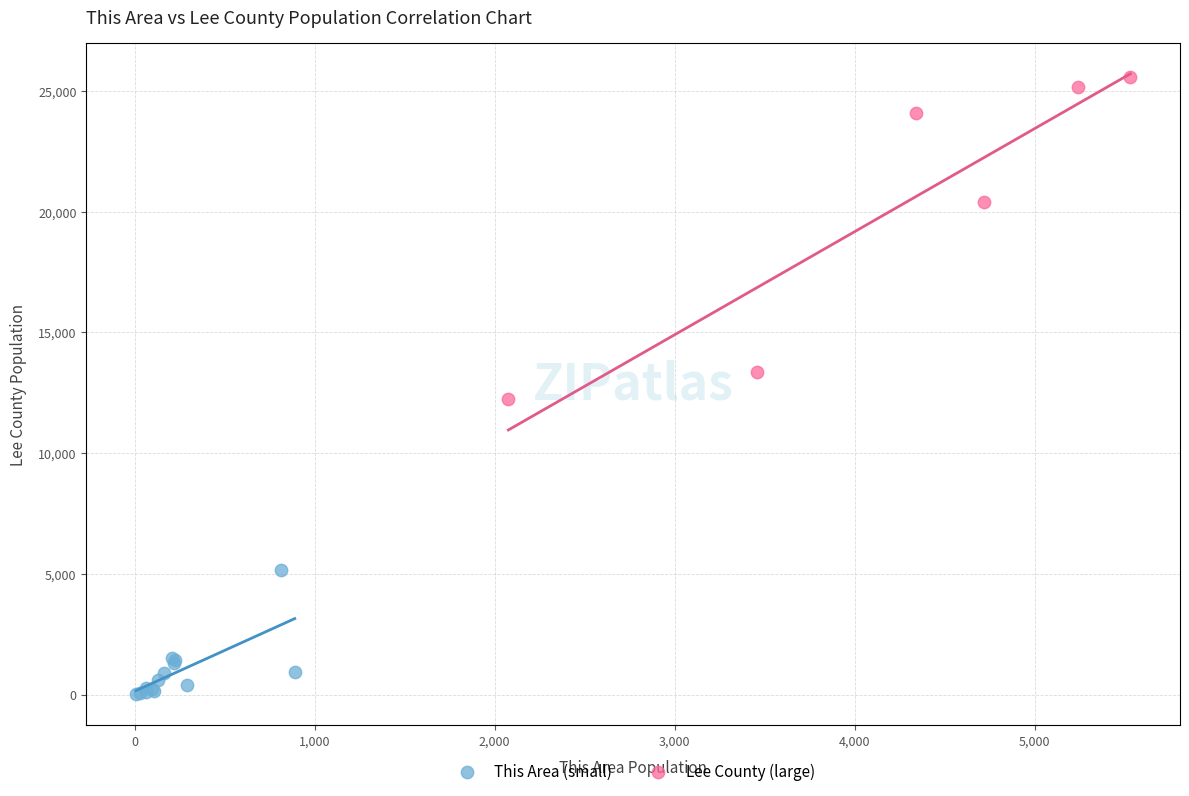

Which series reaches the minimum Y coordinate?

This Area (small)